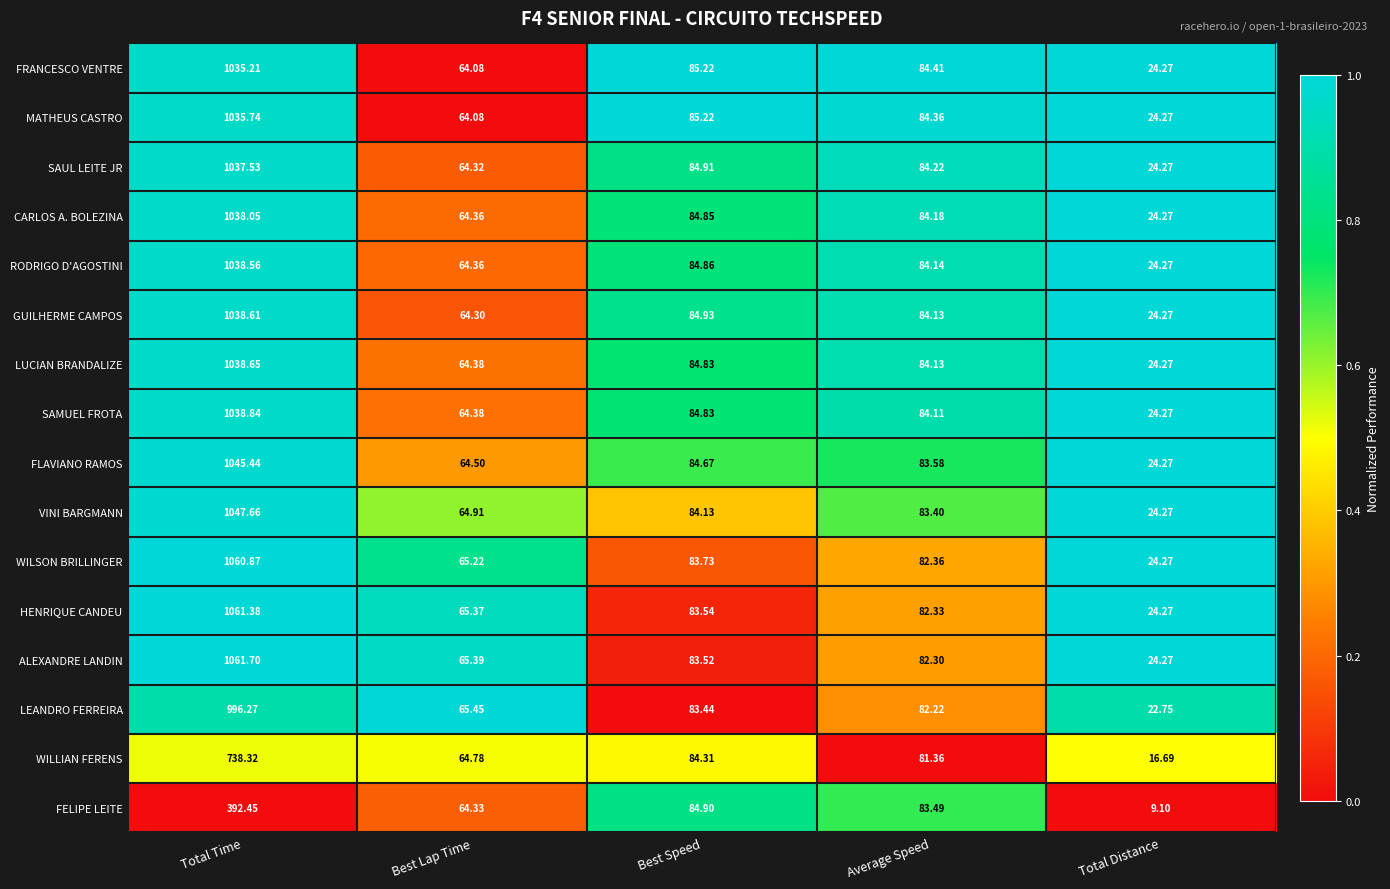

Is the value of SAMUEL FROTA at Average Speed greater than the value of VINI BARGMANN at Total Distance?

Yes